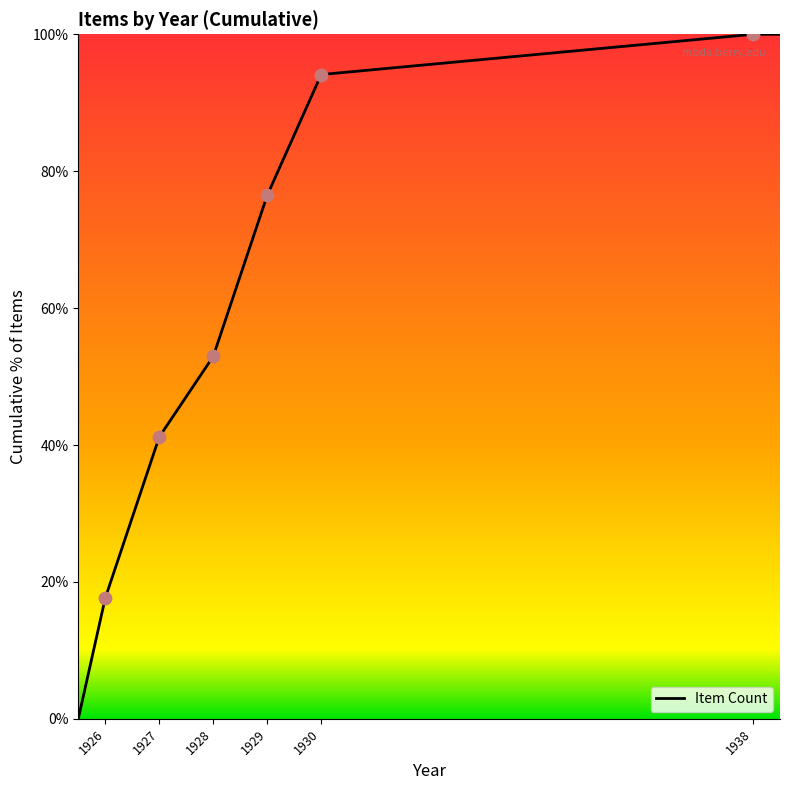

True or false: the data has more than 2 interior local peaks.

False